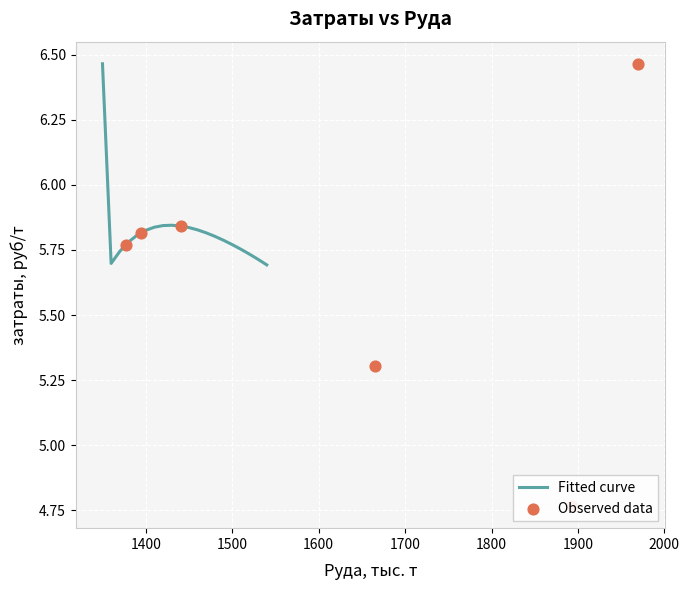

The value of Fitted curve at 1400 is 7.9. True or false?

False